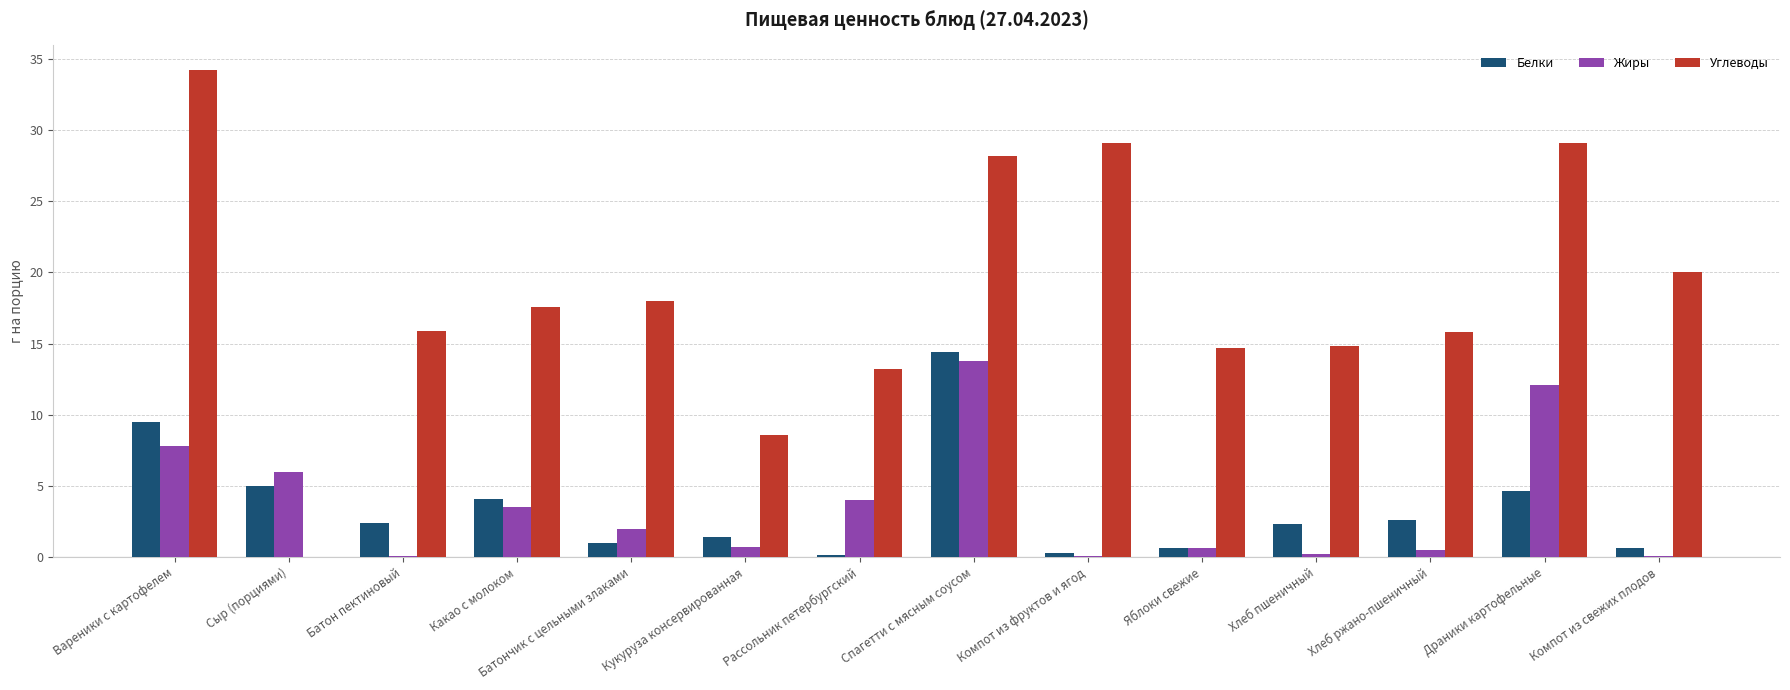

At which label is Углеводы closest to 17?

Какао с молоком